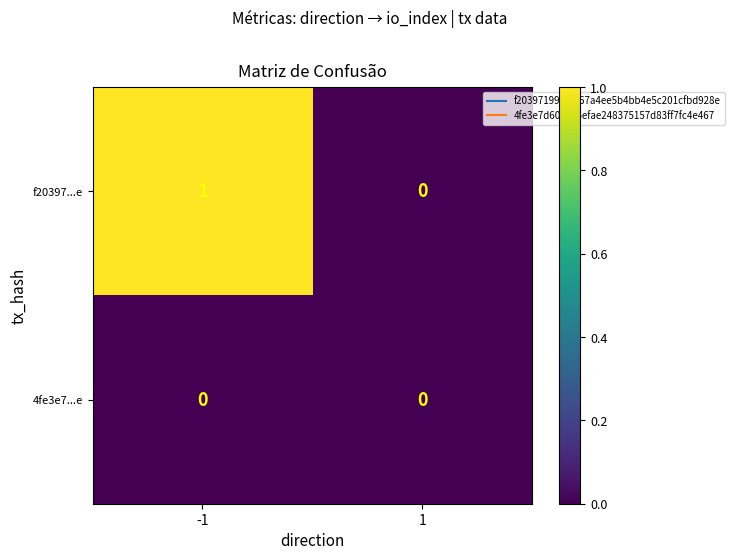

Reading right to left, what are all the values shown in this chart?

f20397...e: 1=0	-1=1
4fe3e7...e: 1=0	-1=0